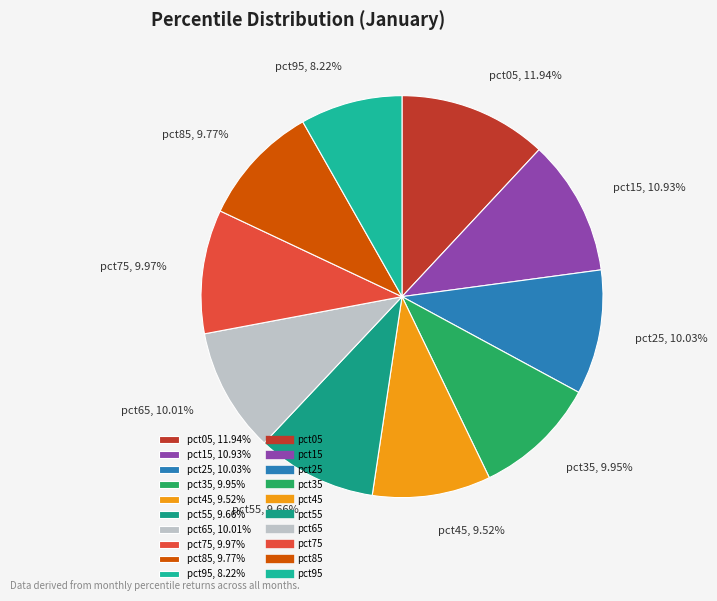

What percentage is the pct35 slice, to the nearest percent?

10%